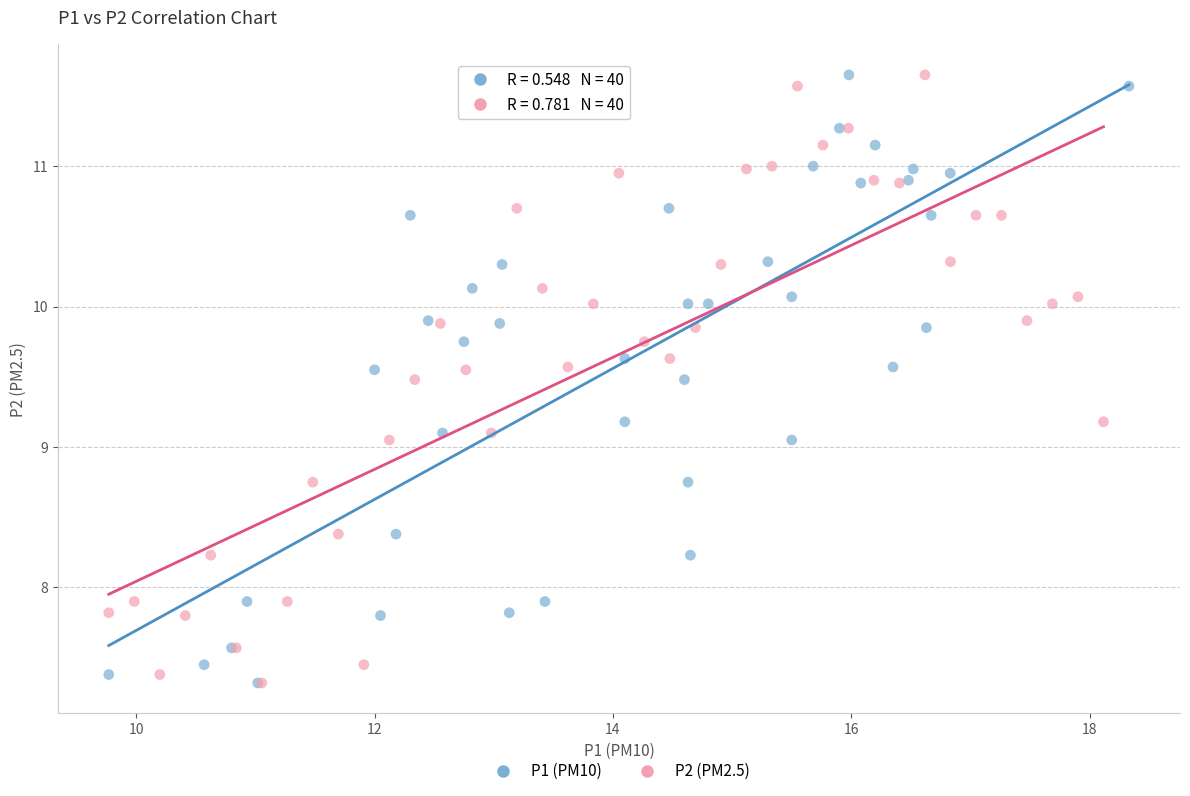

What are all the series names shown in the legend?

P1 (PM10), P2 (PM2.5)